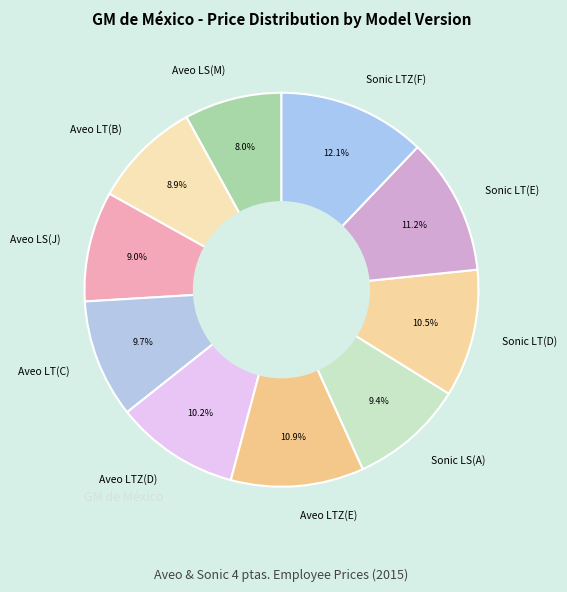

How many slices are in this pie chart?

10